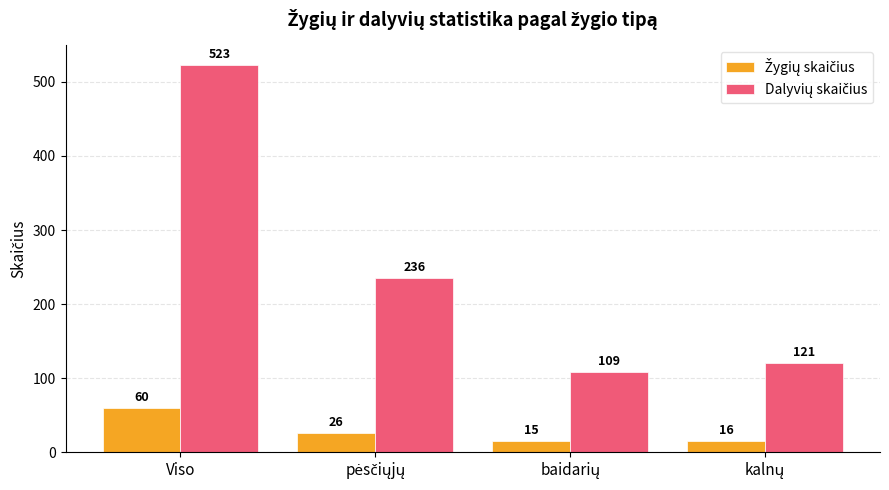

What is the smallest value displayed?

15